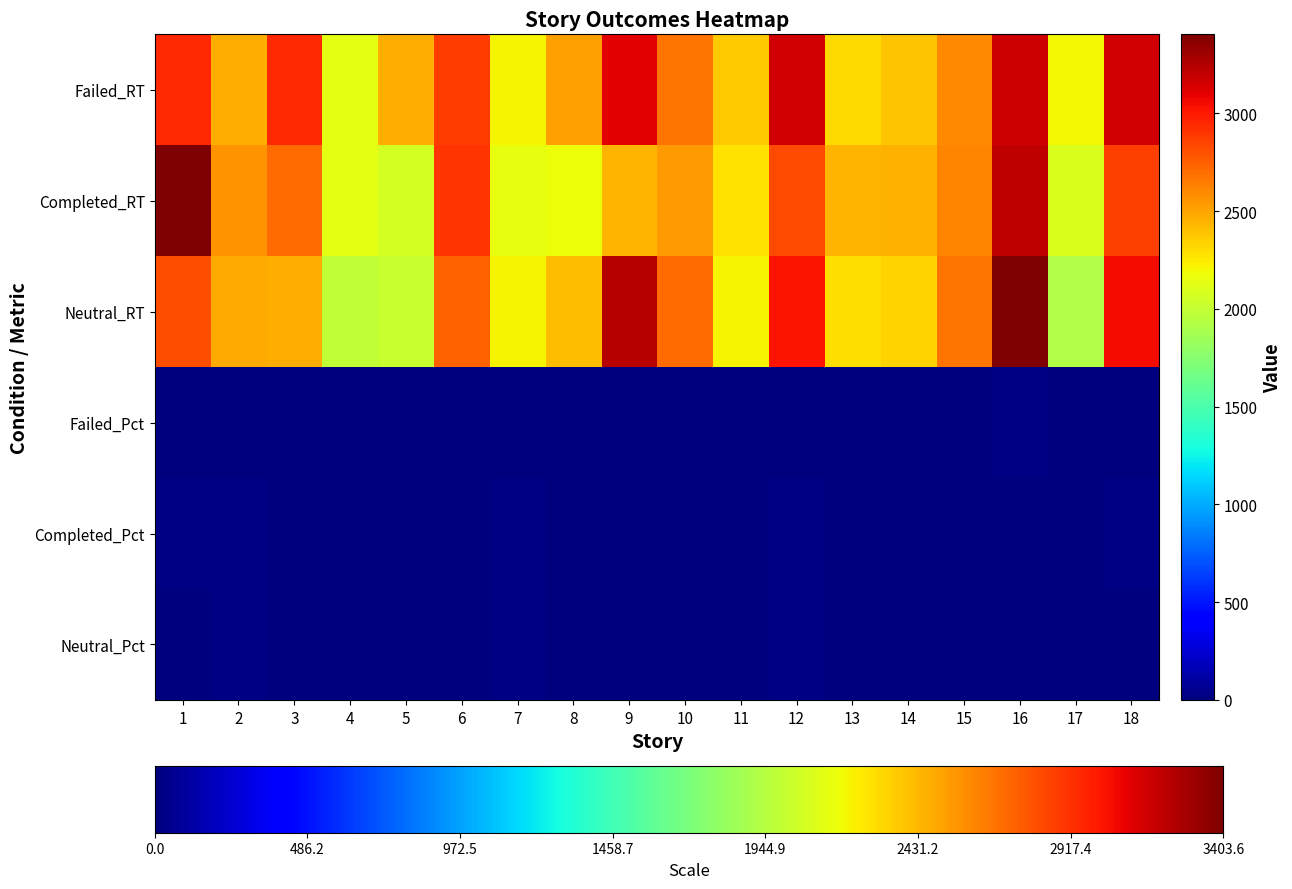

What is the spread (max minus min) of values at 11?

2349.6